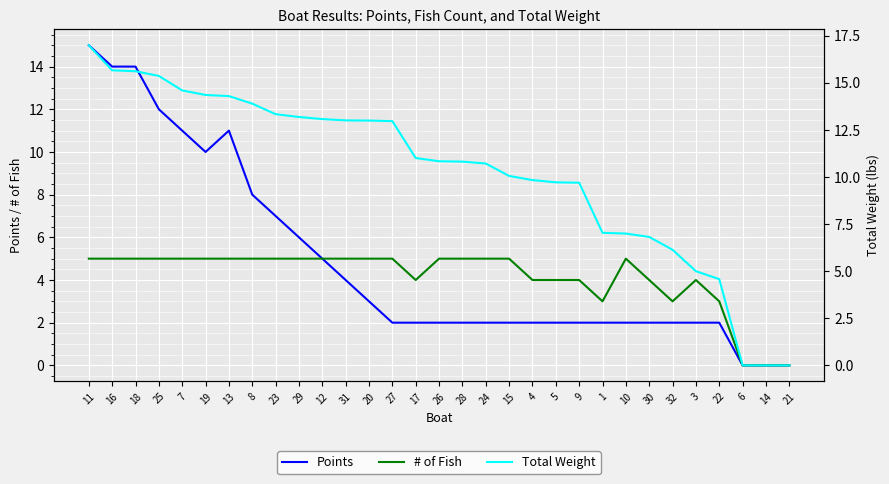

True or false: Total Weight has more than 1 points higher than both neighbors.

False